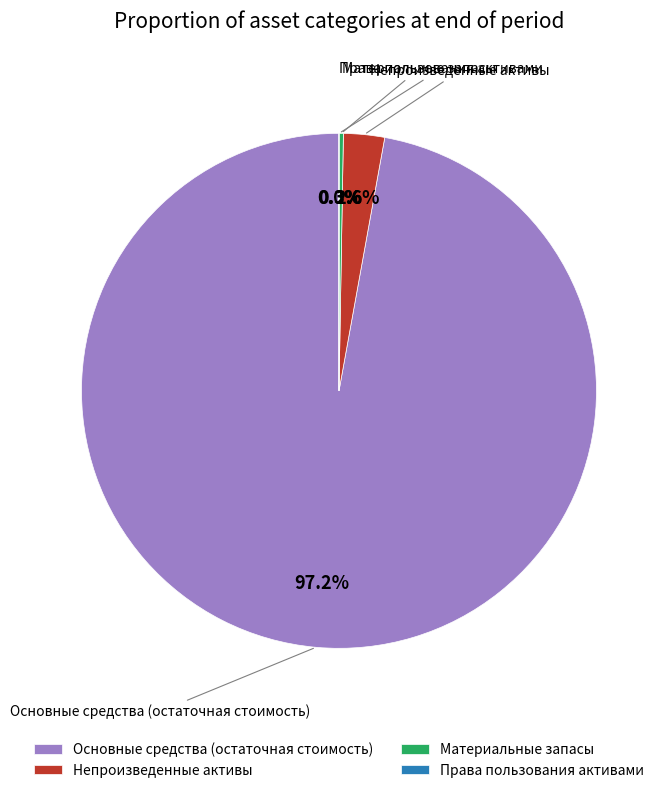

What is the largest slice in the pie chart?

Основные средства (остаточная стоимость)